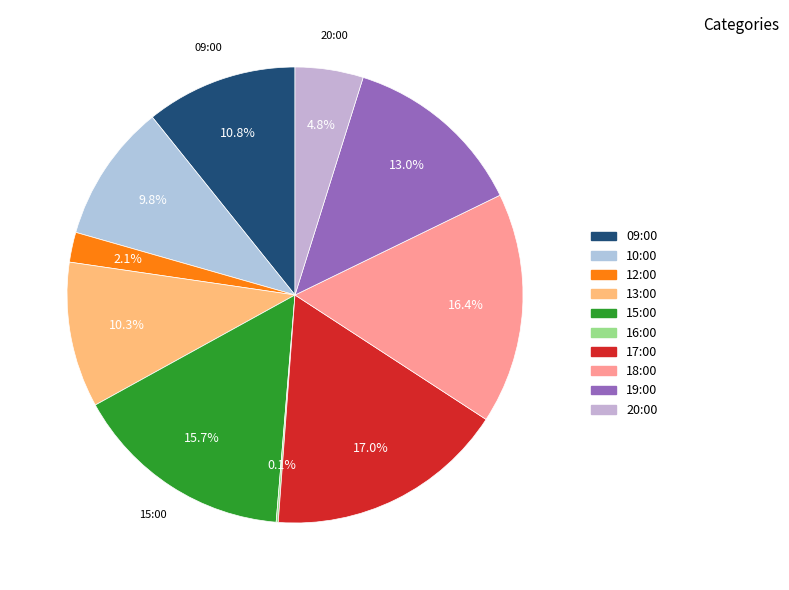

What percentage is NOT represented by 20:00?

95.2%